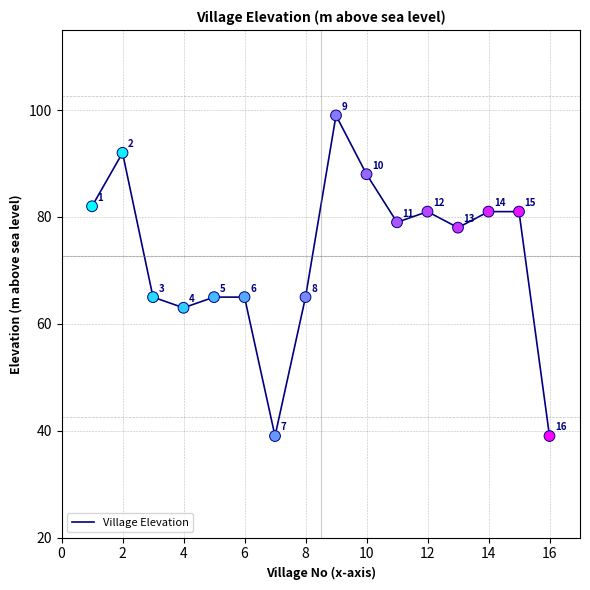

What is the minimum value shown in the chart?

39